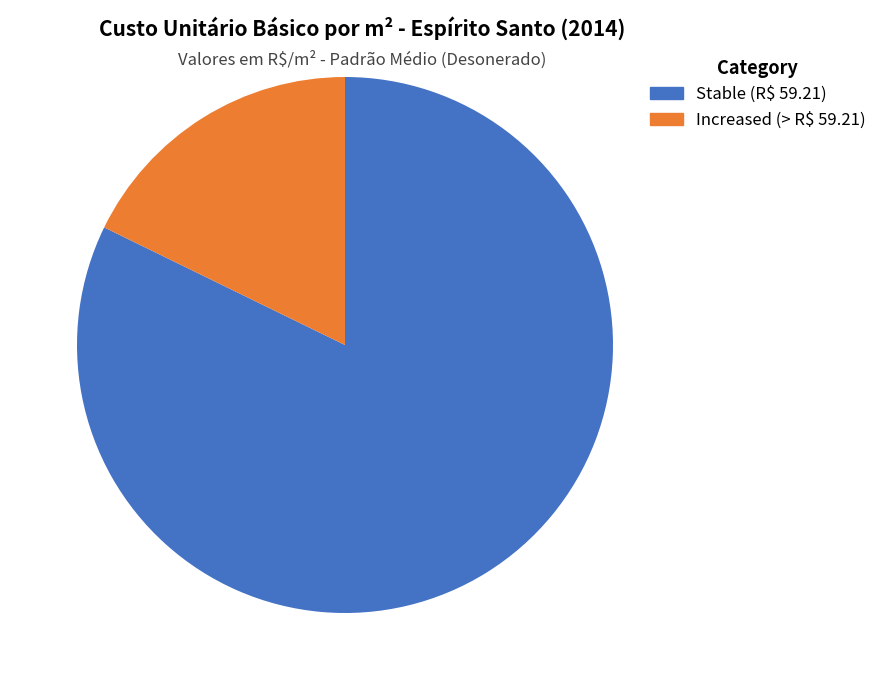

Rank the categories by value from lowest to highest.

Increased (> R$ 59.21), Stable (R$ 59.21)